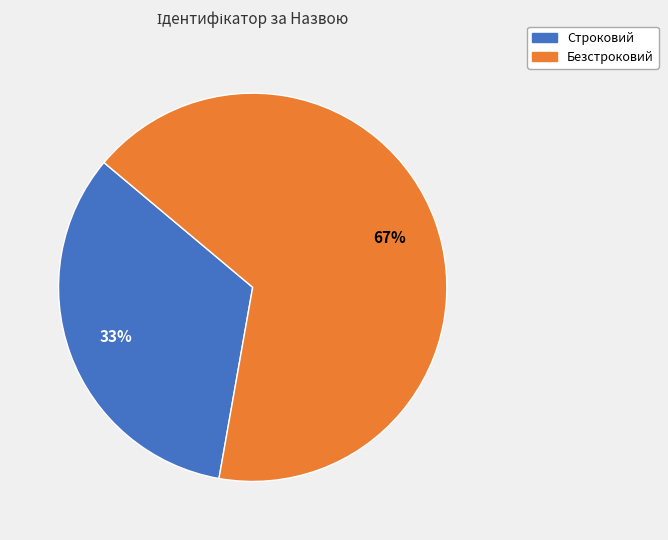

Do Безстроковий and Строковий together represent more than half of the pie?

Yes